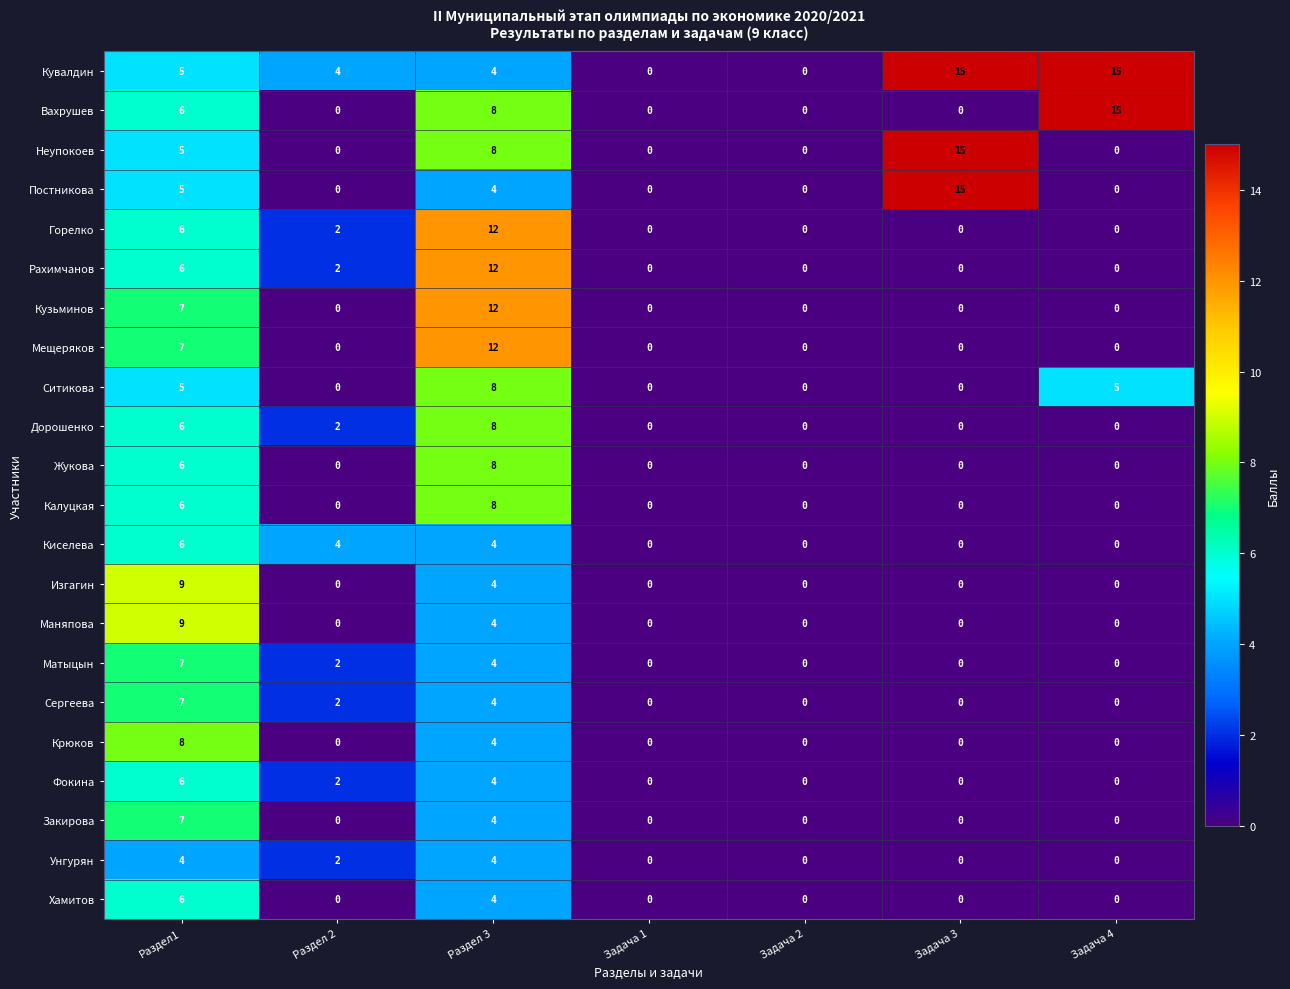

At which category is the sum across all series the highest?

Раздел 3